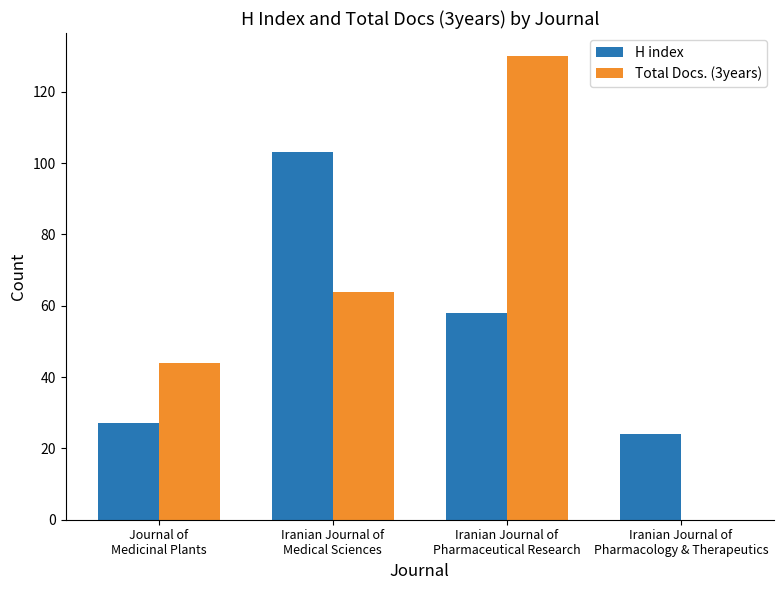

The Total Docs. (3years) series shows 0 at Iranian Journal of
Pharmacology & Therapeutics. True or false?

True